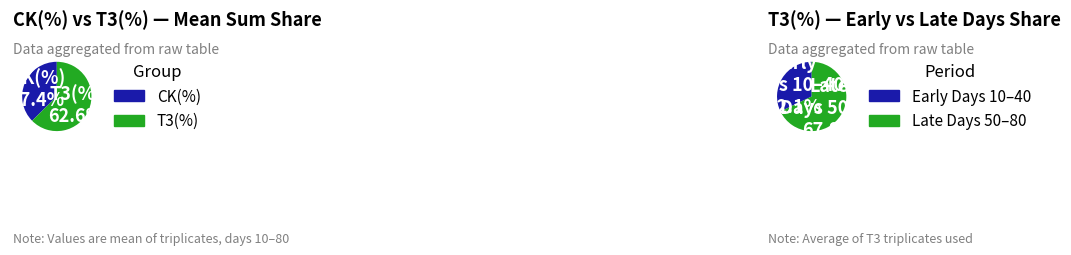

Which has a higher value, 30 or 50?

50